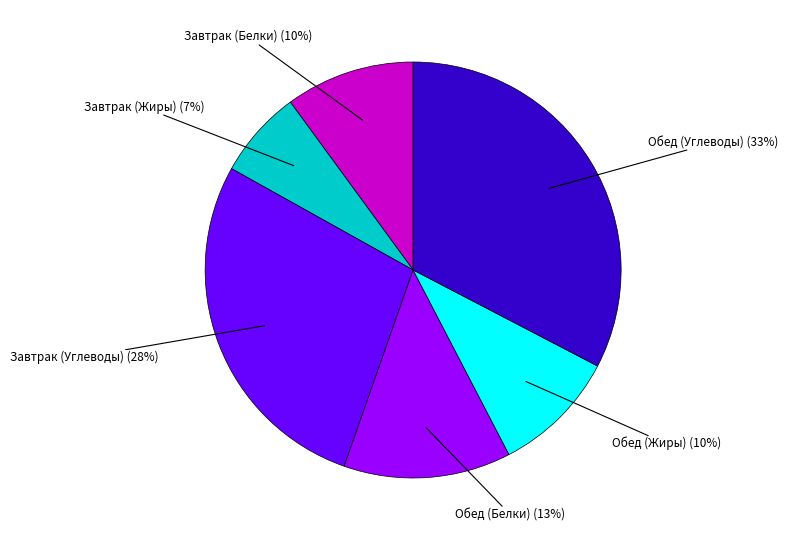

Count the number of slices in the pie.

6